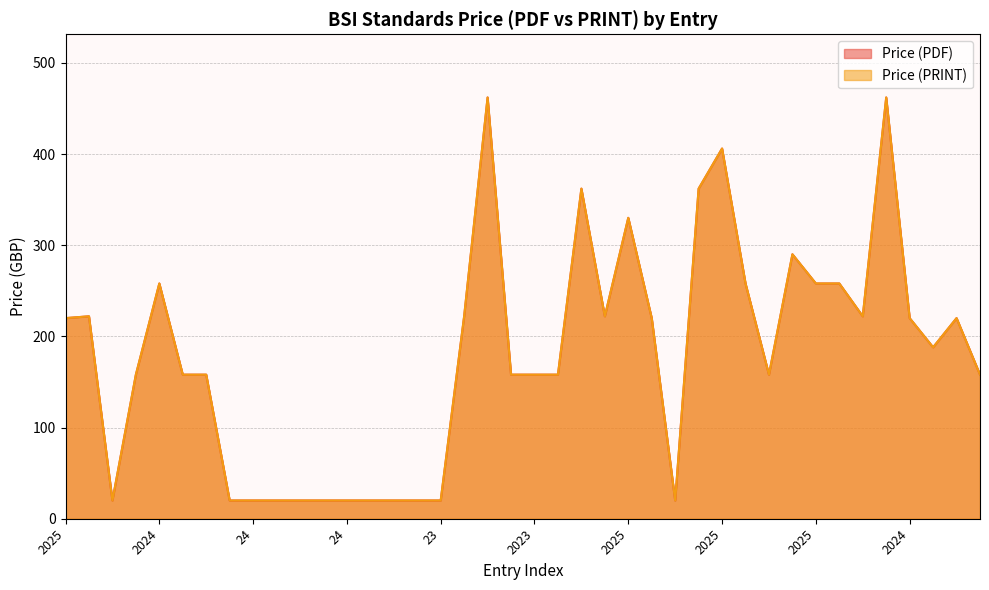

The Price (PDF) series shows 80 at 2025. True or false?

False